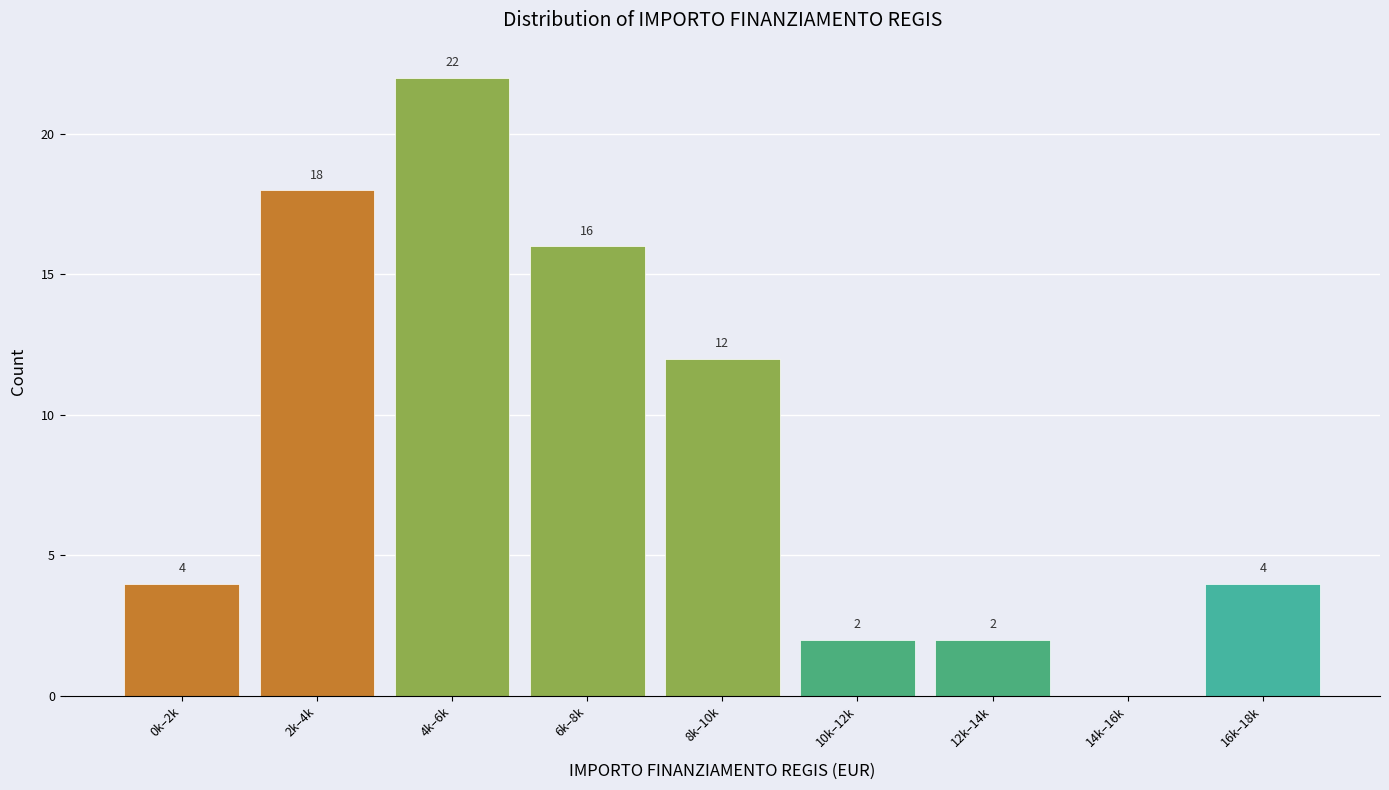

Reading left to right, transcribe all the data shown in this chart.

0k–2k=4	2k–4k=18	4k–6k=22	6k–8k=16	8k–10k=12	10k–12k=2	12k–14k=2	14k–16k=0	16k–18k=4